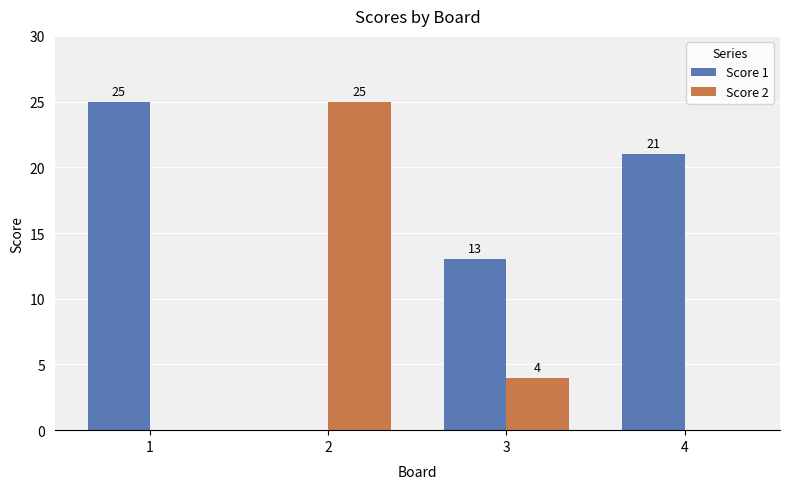

Count the Score 2 values in the range 0 to 25.

4